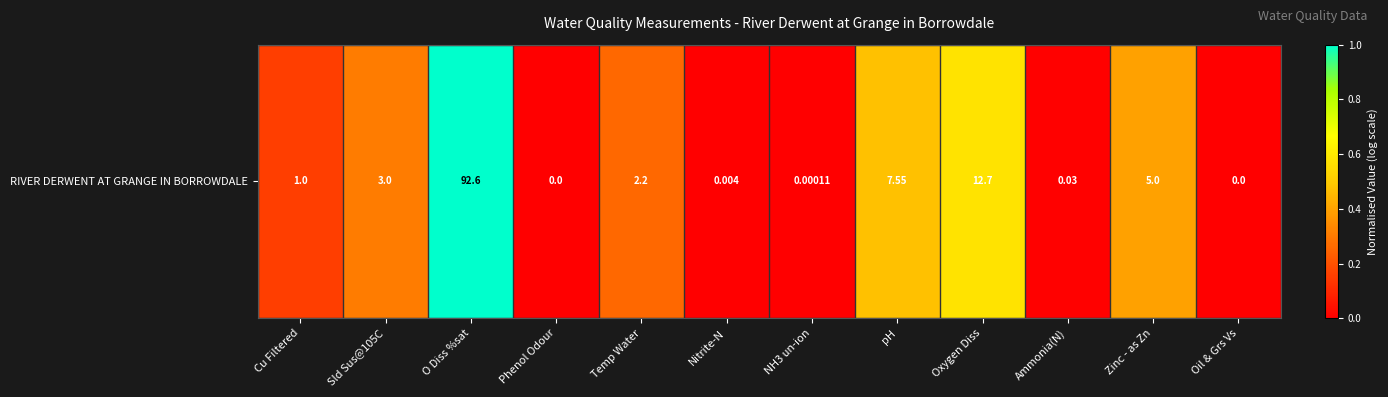

Reading left to right, transcribe all the data shown in this chart.

Cu Filtered=0.2	Sld Sus@105C=0.3	O Diss %sat=1.0	Phenol Odour=0.0	Temp Water=0.3	Nitrite-N=0.0	NH3 un-ion=0.0	pH=0.5	Oxygen Diss=0.6	Ammonia(N)=0.0	Zinc - as Zn=0.4	Oil & Grs Vs=0.0